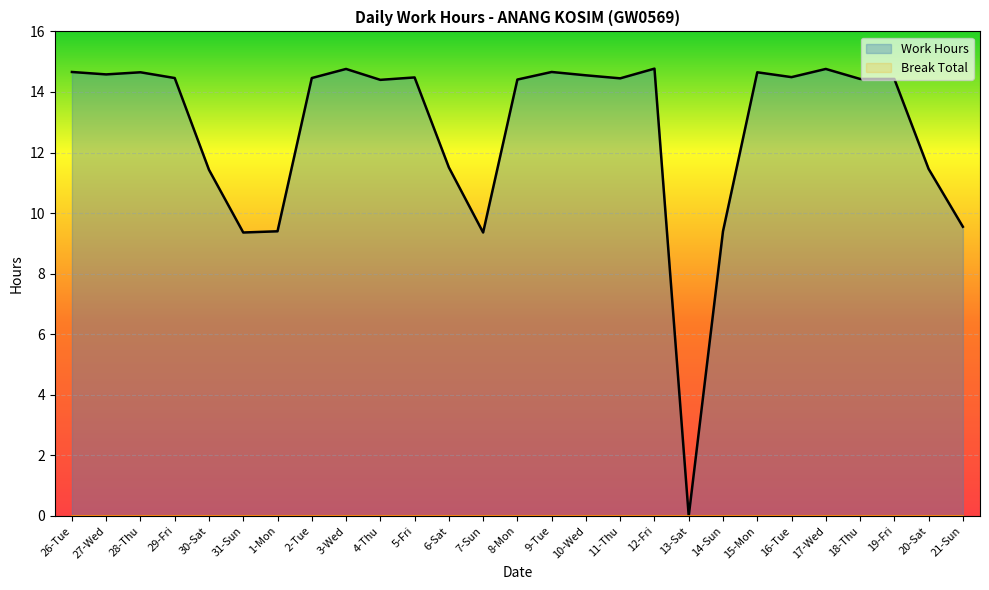

Rank the series by their average value, from highest to lowest.

Work Hours, Break Total